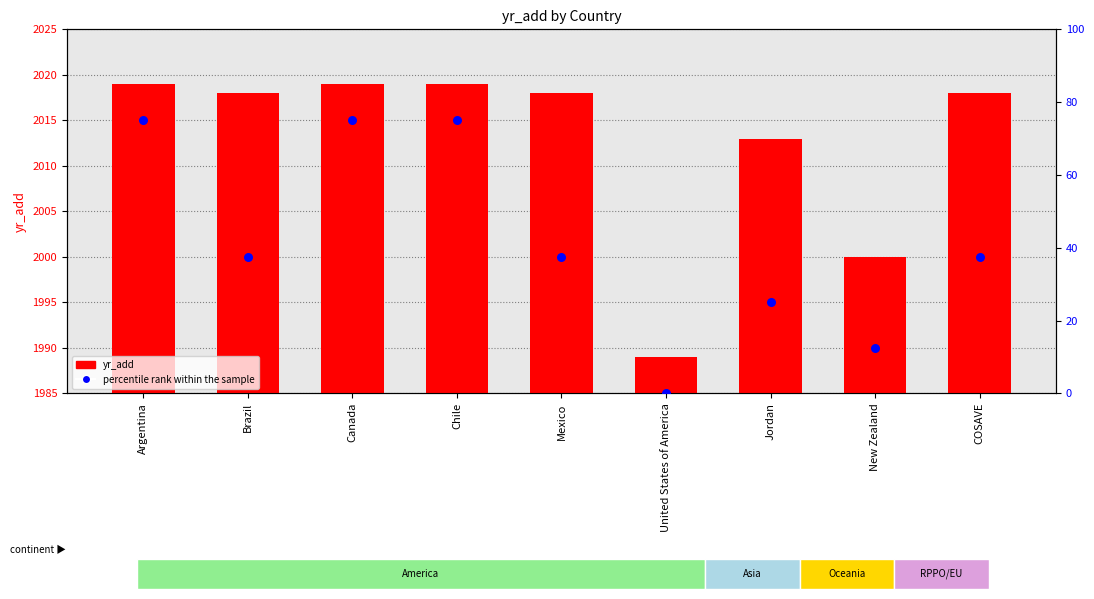

Which series has the largest Y range (max minus min)?

percentile rank within the sample